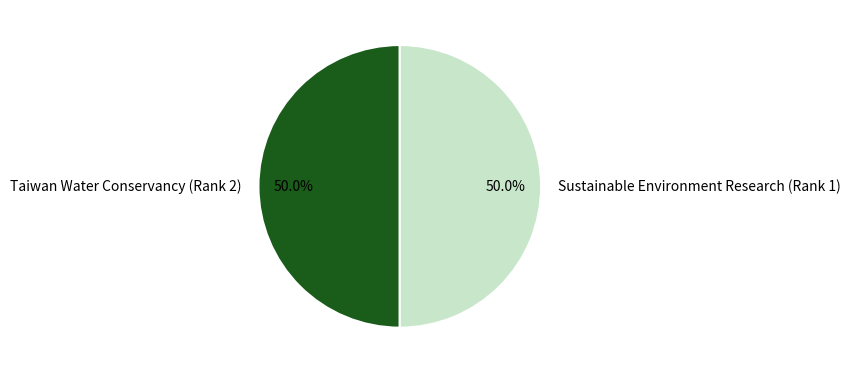

Combined, do Sustainable Environment Research (Rank 1) and Taiwan Water Conservancy (Rank 2) account for over 50%?

Yes